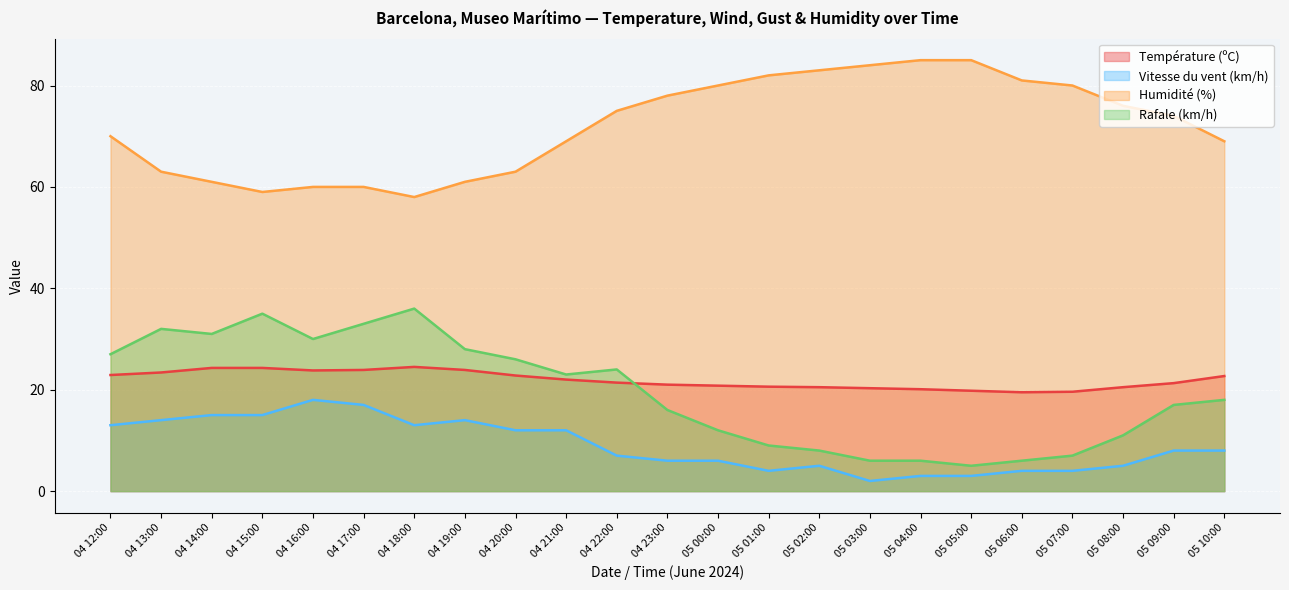

What is the difference between the highest and lowest values at 04 14:00?

46.0